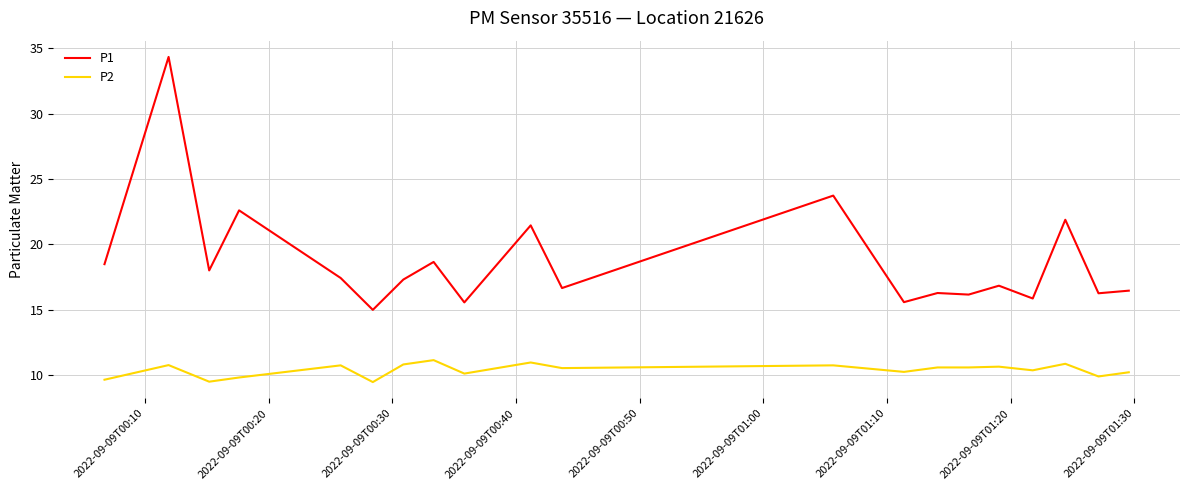

What is the difference between the second highest and second lowest values in the P2 series?

1.5